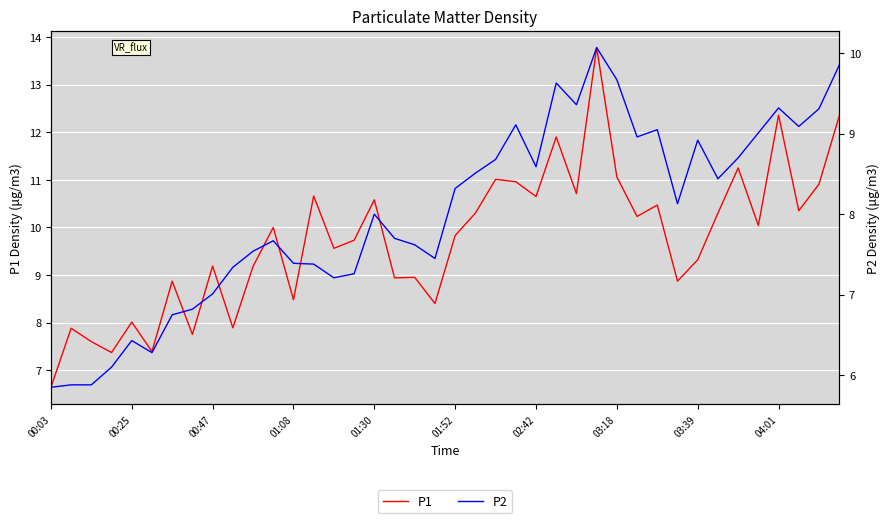

At which category is the sum across all series the highest?

27